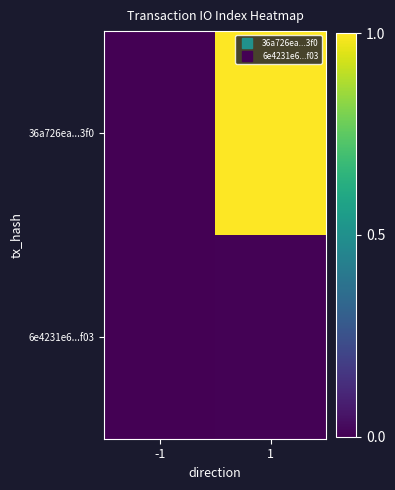

Reading left to right, what are all the values shown in this chart?

36a726ea...3f0: -1=0.0	1=1.0
6e4231e6...f03: -1=0.0	1=0.0